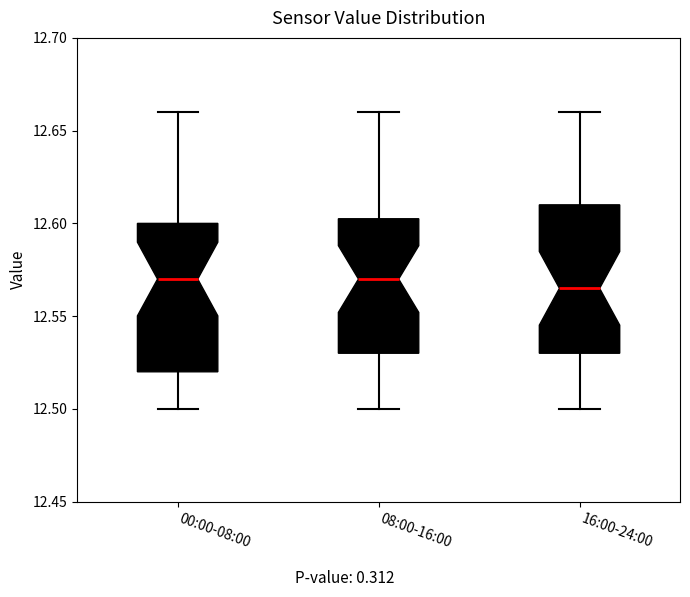

Reading left to right, transcribe this box plot: for each box, give where its median line is, the range the box spans, and where its two whiskers end, as read against the y-axis. The values are not printed on the chart, so give them approximately, as read against the axis.

00:00-08:00: median 12.570, box 12.520 to 12.600, whiskers 12.500 to 12.660
08:00-16:00: median 12.570, box 12.530 to 12.605, whiskers 12.500 to 12.660
16:00-24:00: median 12.565, box 12.530 to 12.610, whiskers 12.500 to 12.660